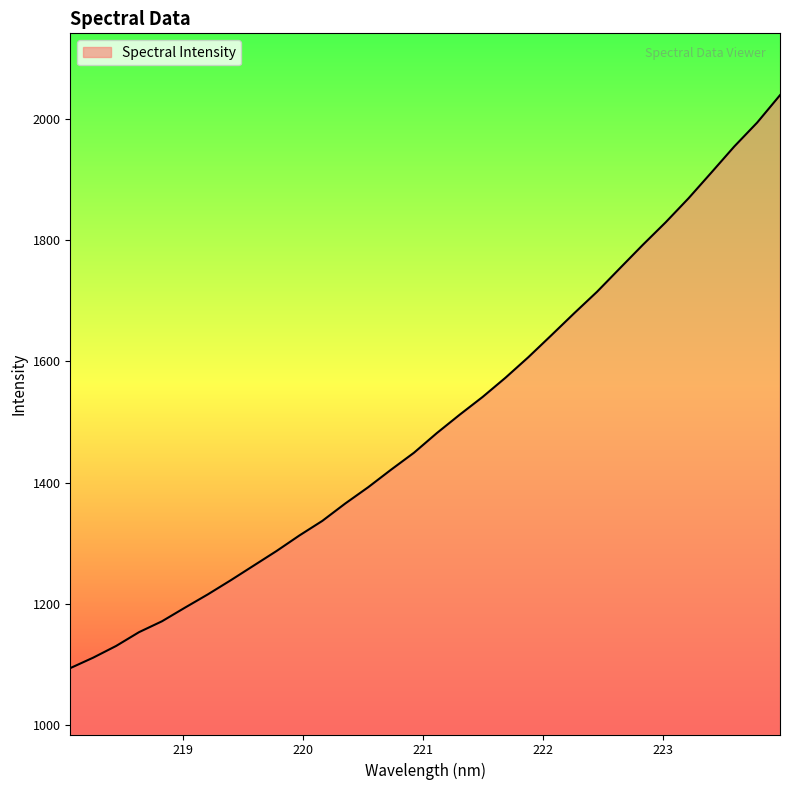

Does the chart have visible grid lines?

No